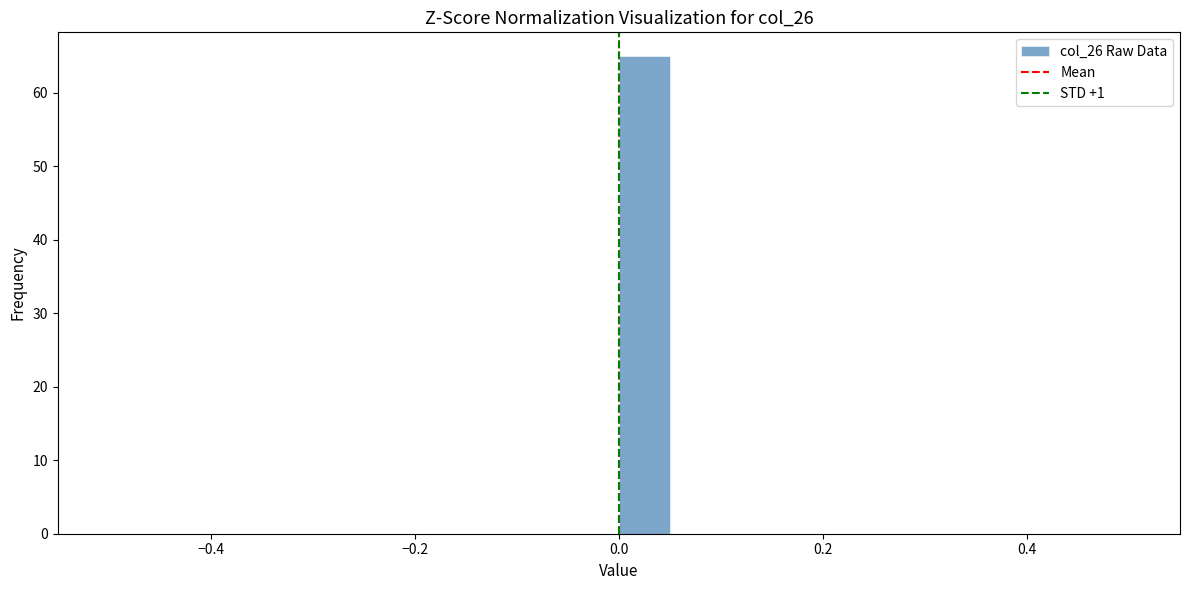

Read against the x-axis, roughly where is the centre of the tallest bar?

0.02